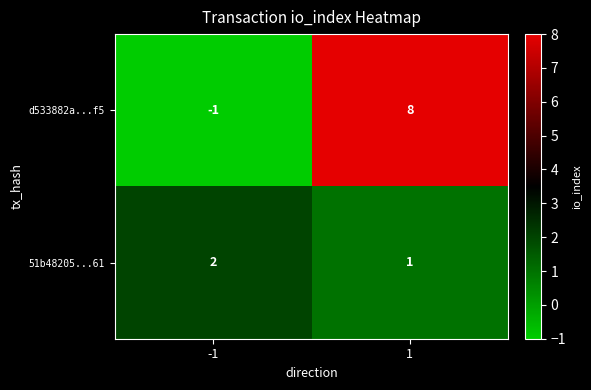

What is the difference between the d533882a...f5 values at 1 and -1?

9